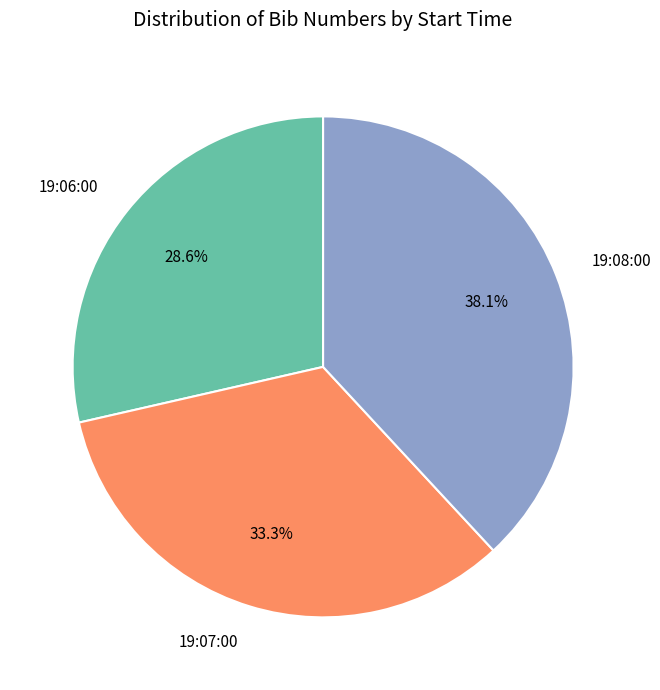

To the nearest percent, what is the combined percentage of 19:07:00 and 19:06:00?

62%